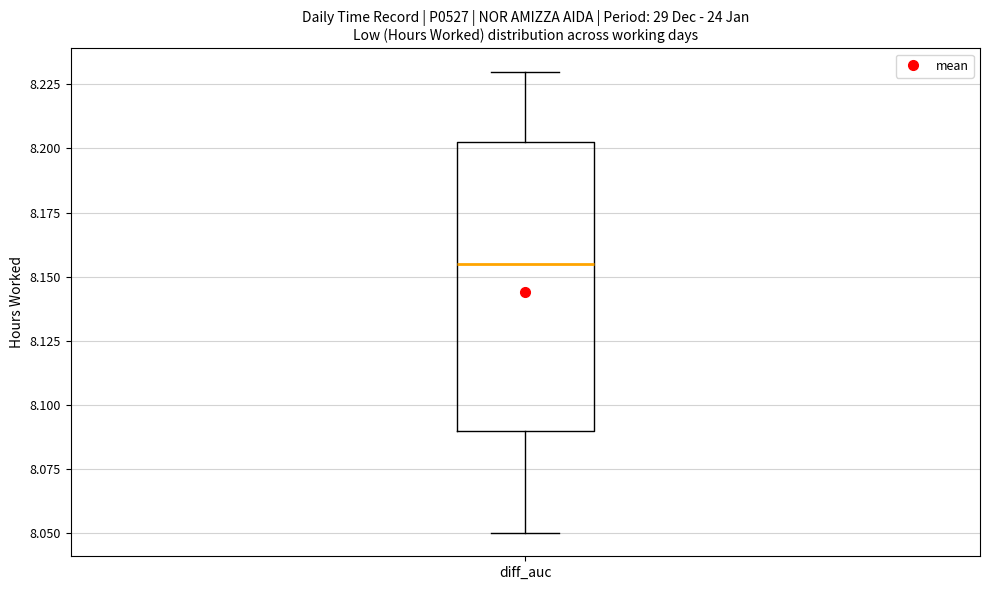

Where does the lower whisker of the box for diff_auc end on the y-axis? The values are not printed on the chart, so give them approximately, as read against the axis.

8.050